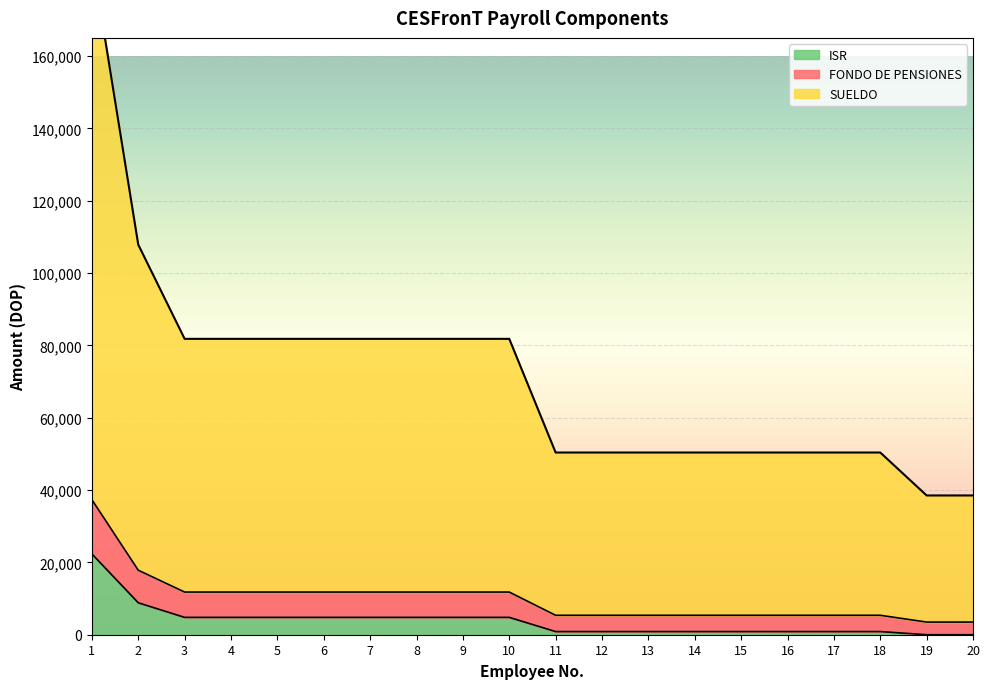

What are all the series names shown in the legend?

FONDO DE PENSIONES, SUELDO, ISR